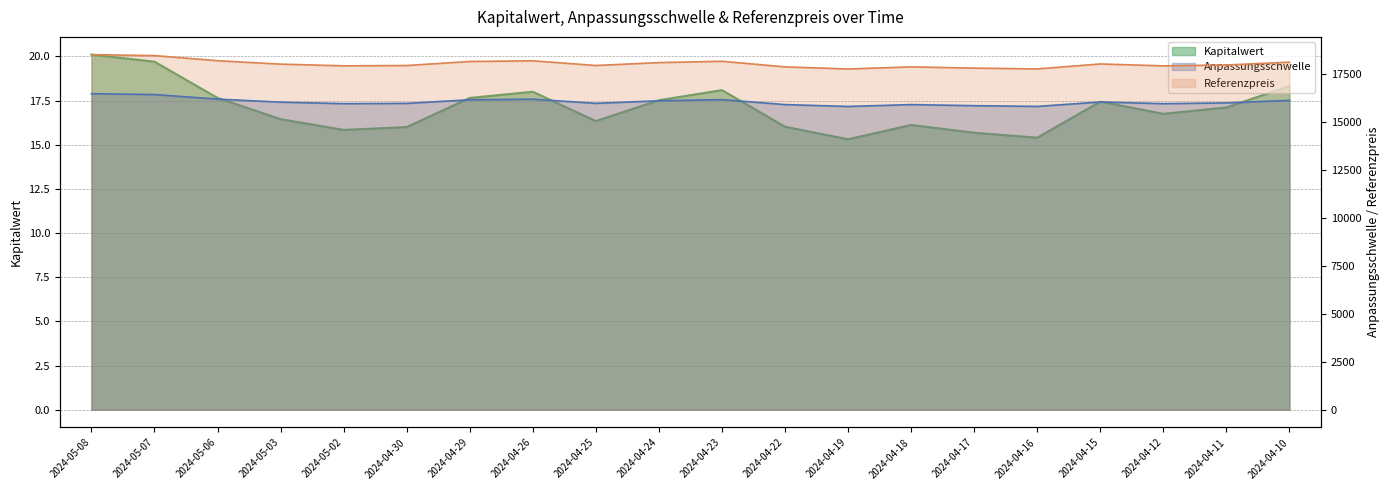

True or false: Kapitalwert and Referenzpreis cross at least once.

False